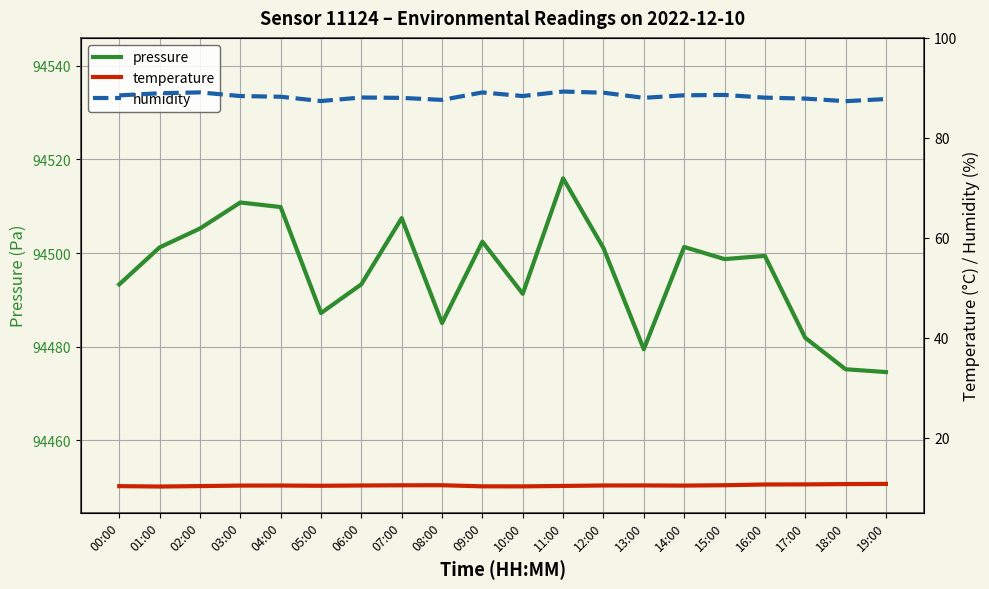

Which series changed the most between 01:00 and 04:00?

pressure